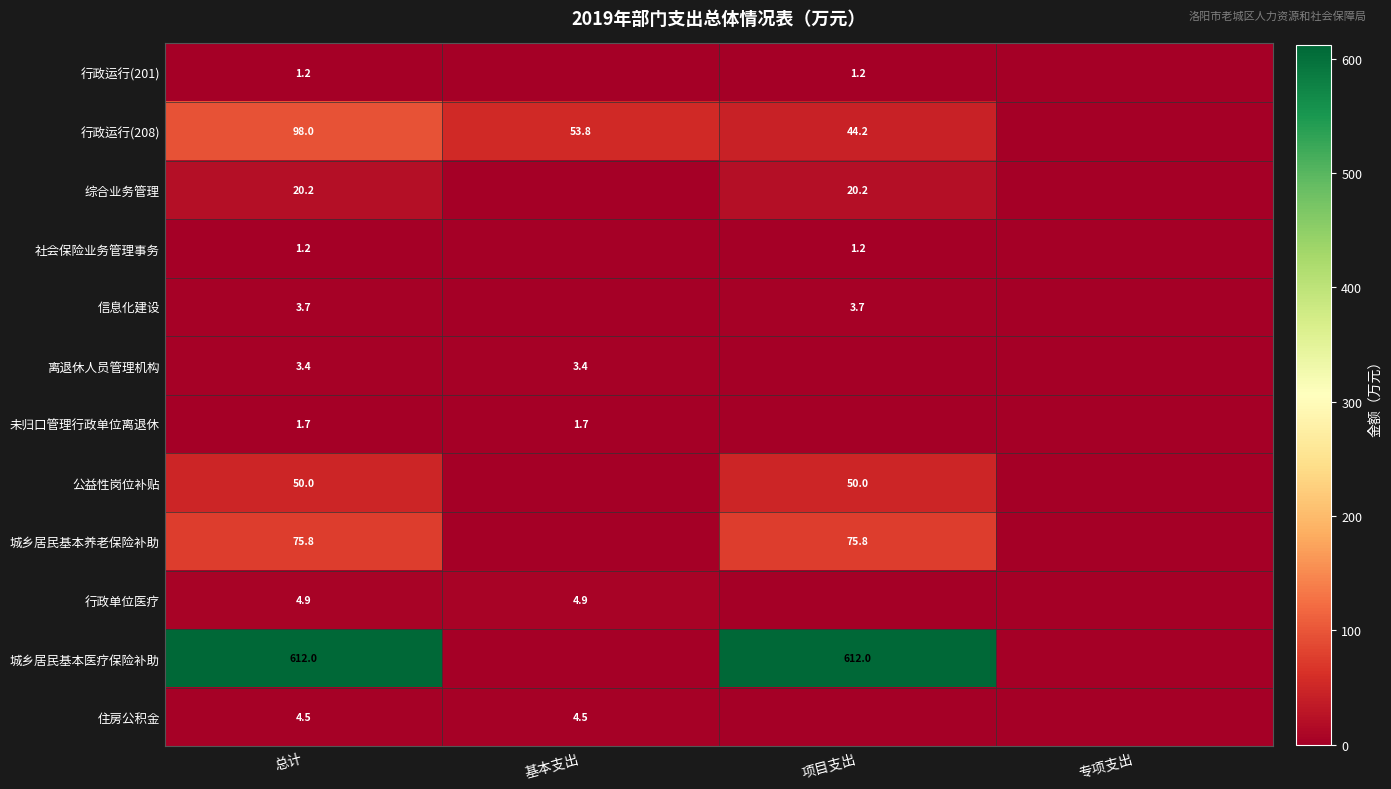

How many categories are shown in the chart?

4